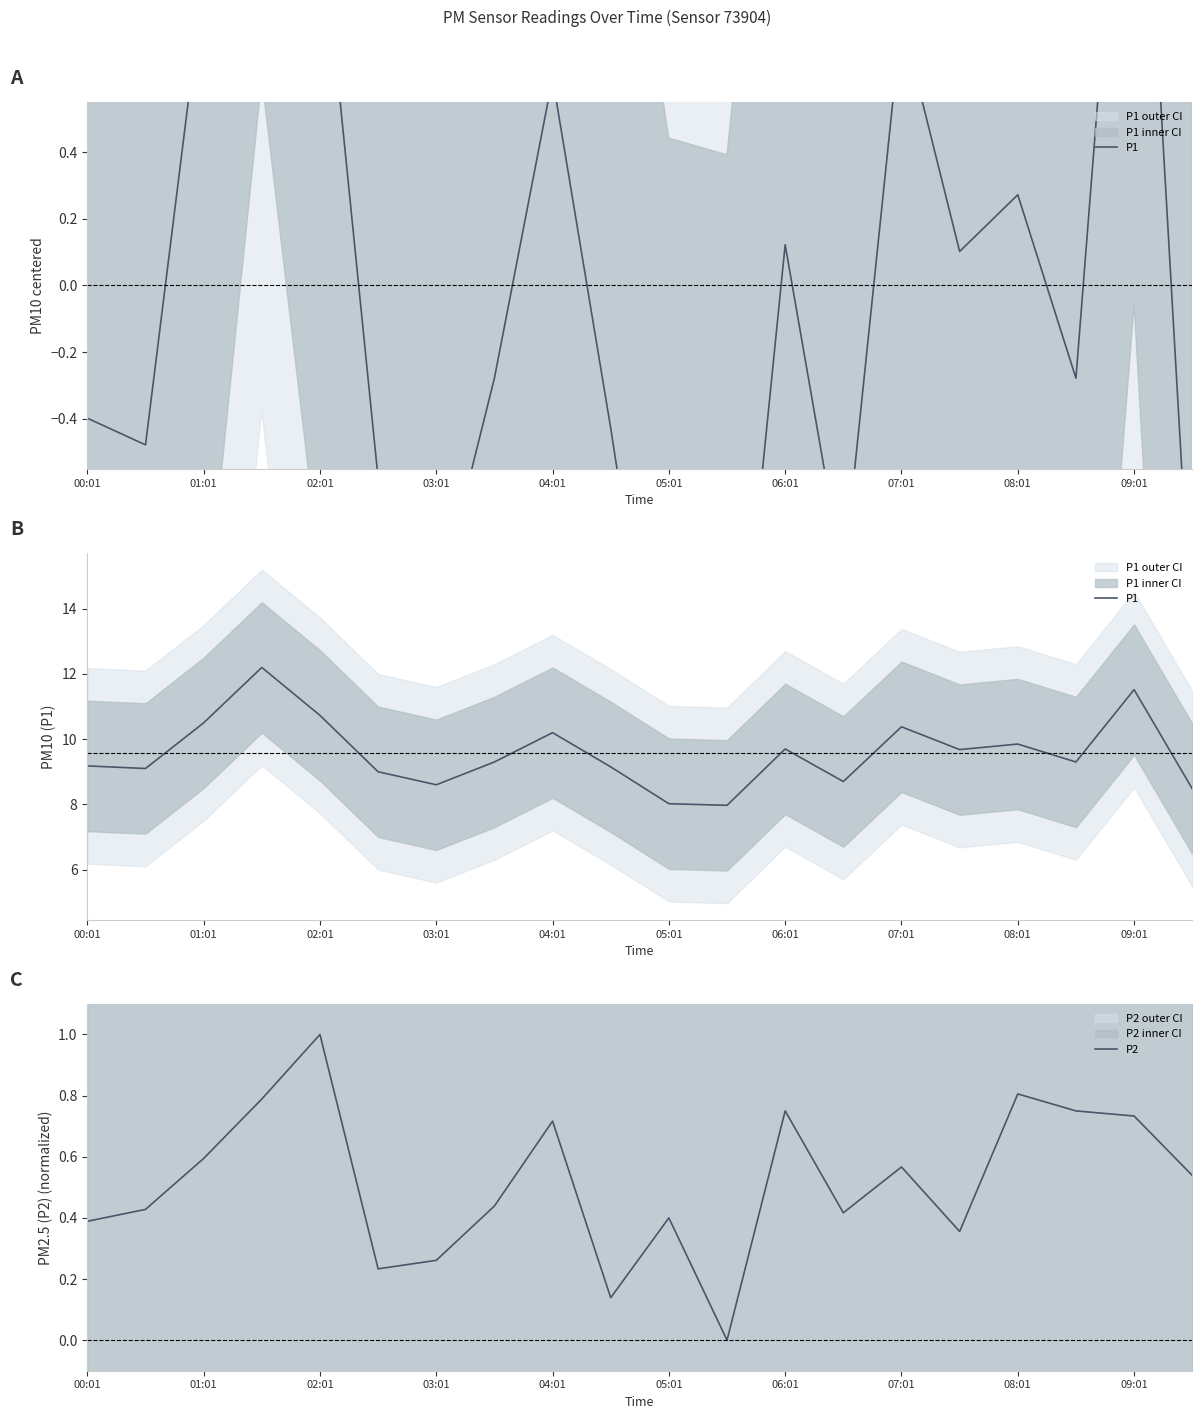

At how many categories does at least one series exceed 2?

20